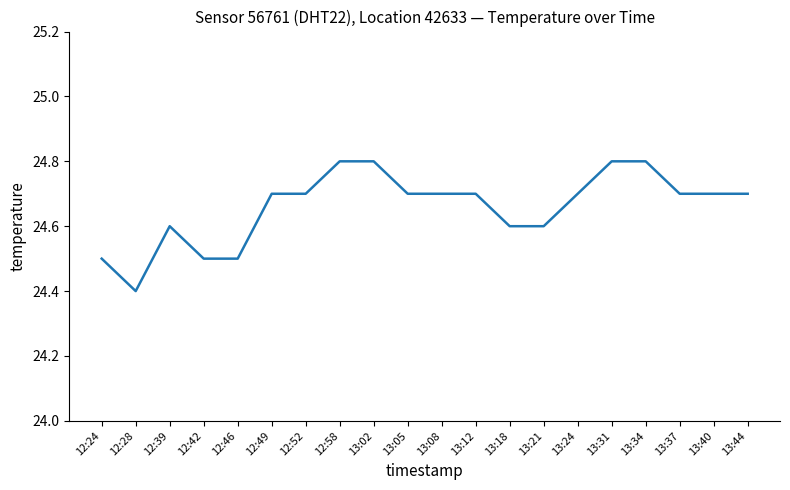

The chart shows a value of 24.7 at 13:40. True or false?

True